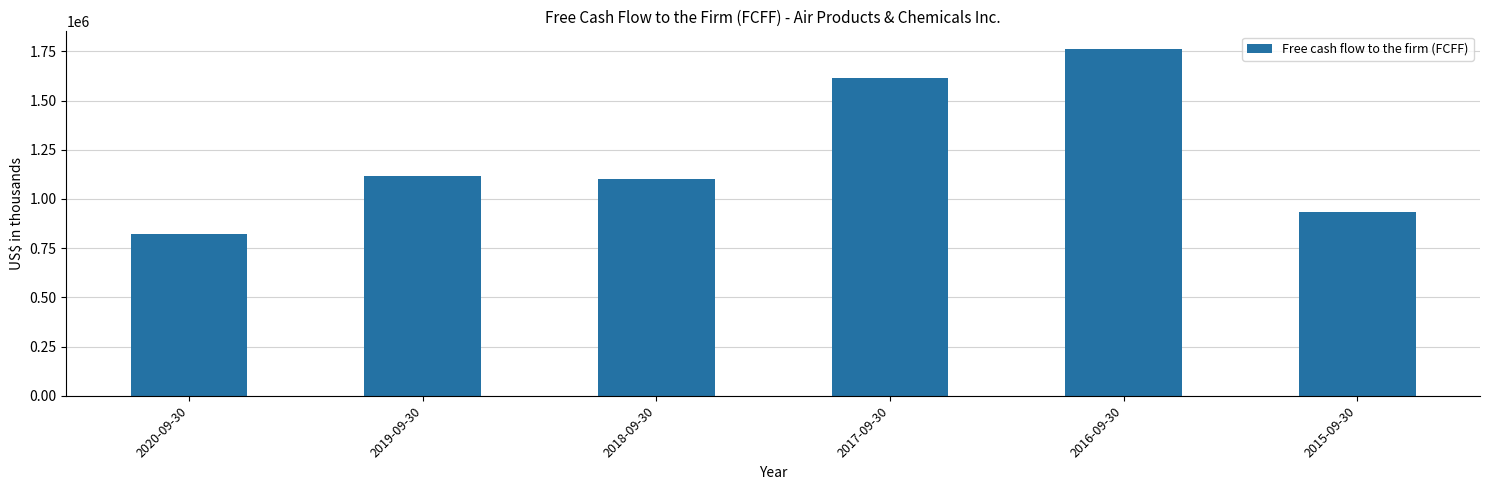

What position from the left is 2020-09-30?

1